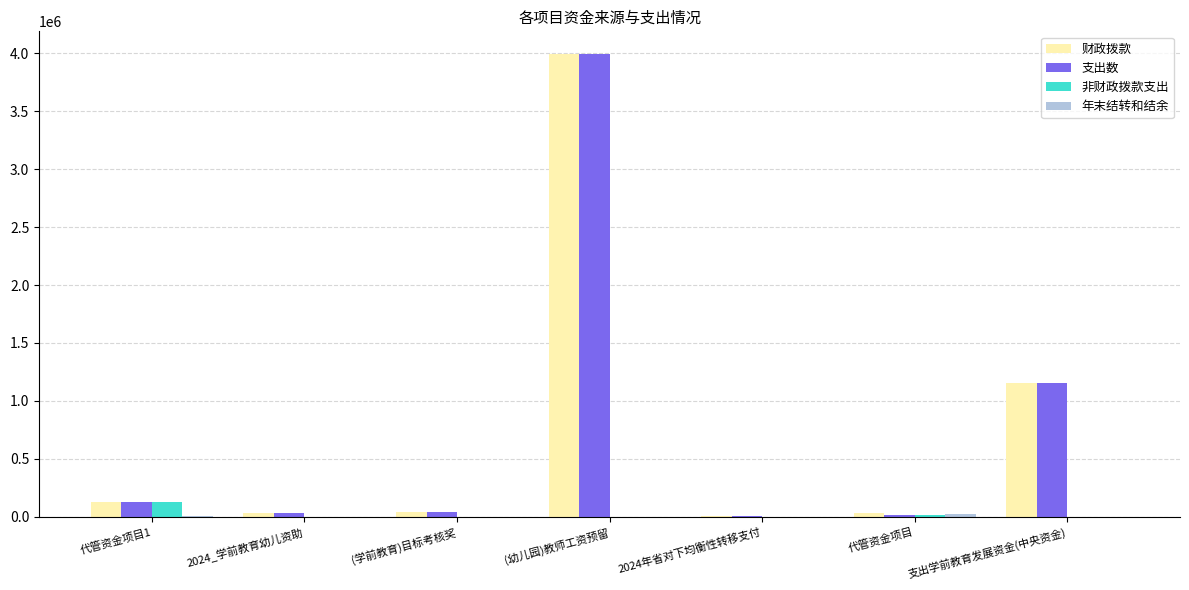

What is the greatest value displayed?

3991240.2